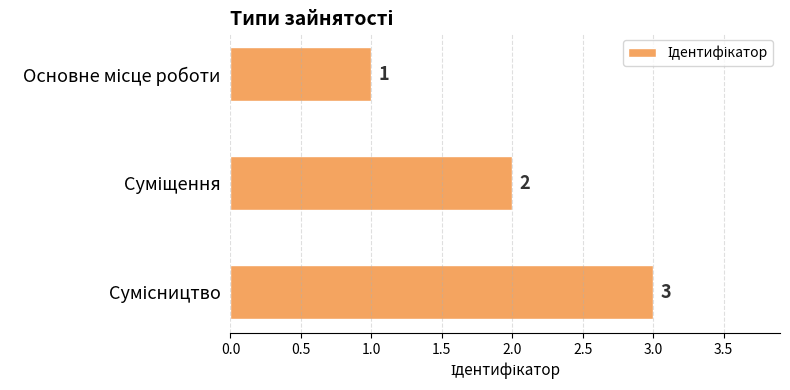

What is the sum of all values?

6